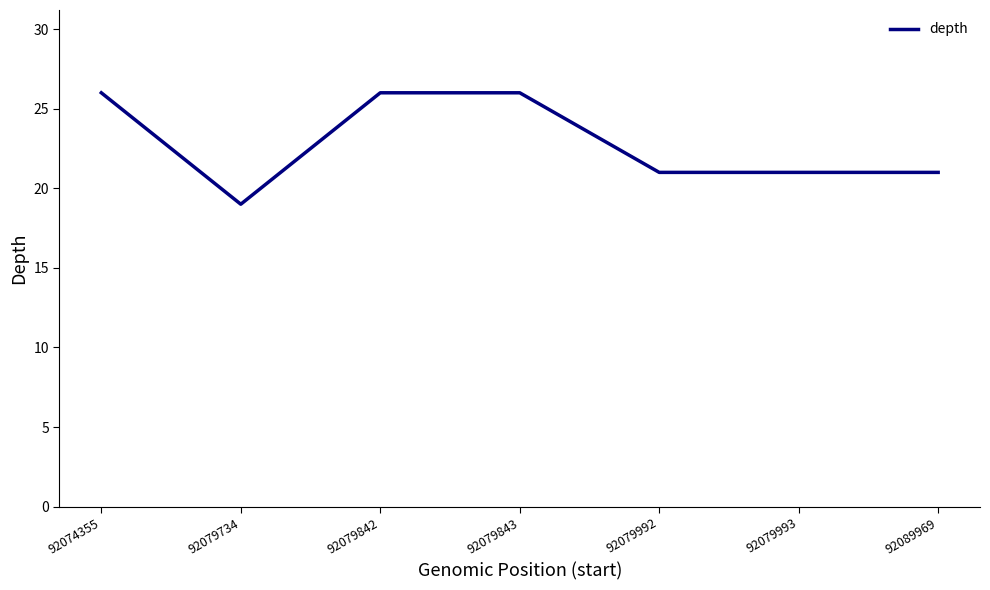

Where is the first local minimum?

92079734